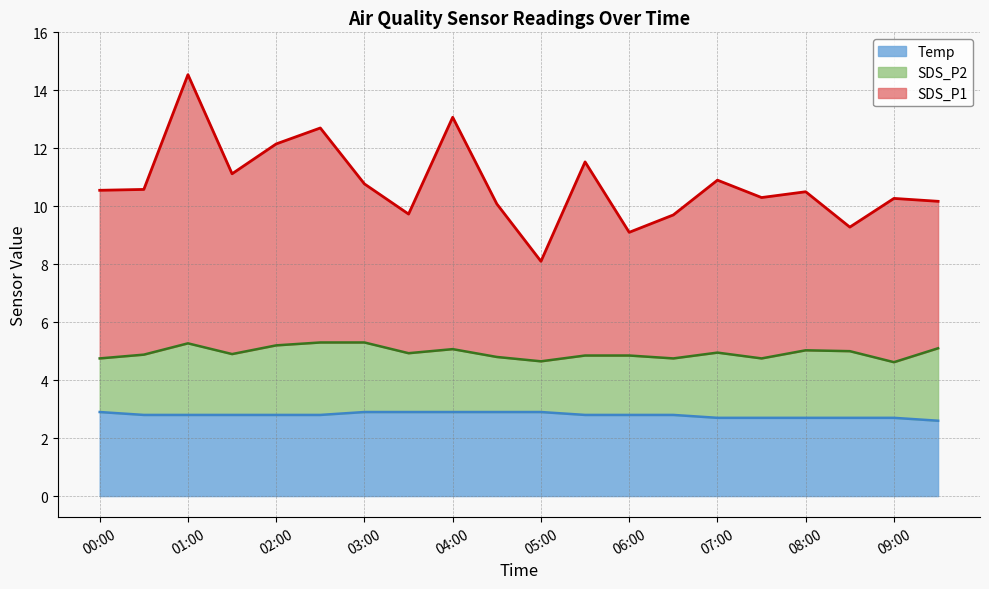

What is the sum of all Temp values?

55.9